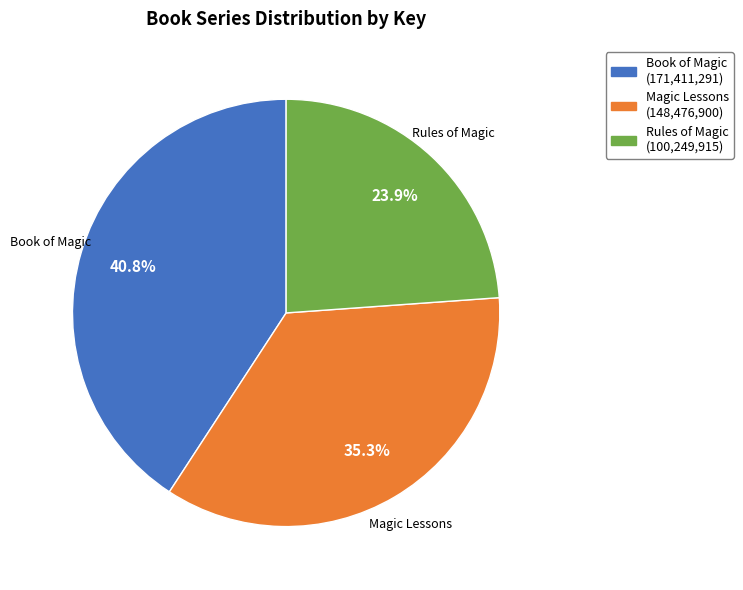

Which slice is the largest?

Book of Magic